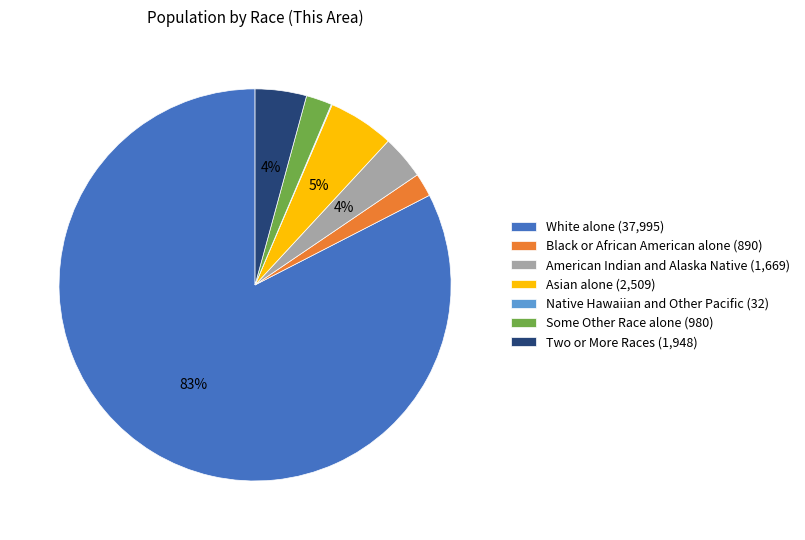

Between Black or African American alone (890) and Two or More Races (1,948), which is larger?

Two or More Races (1,948)